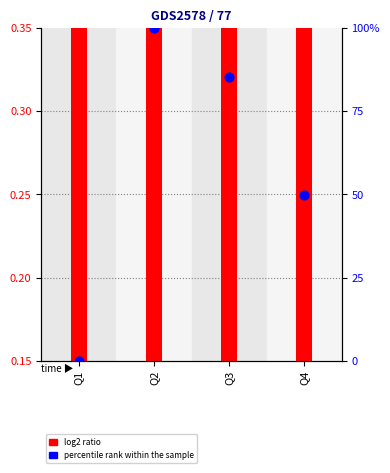

Which series contains the lowest Y value?

EPS Shares